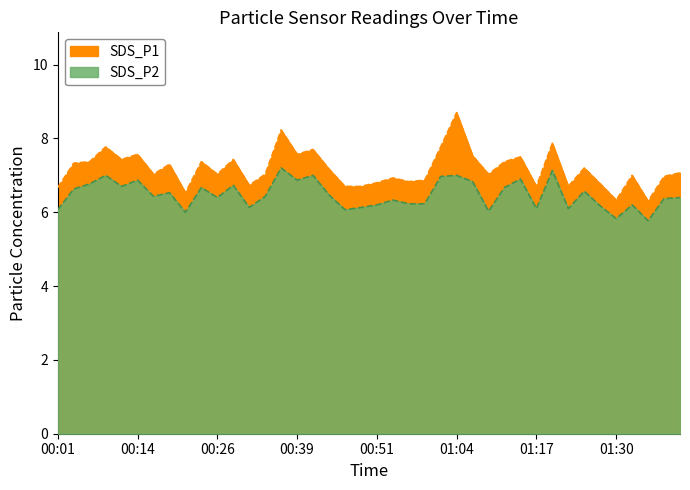

How many categories are shown in the chart?

40